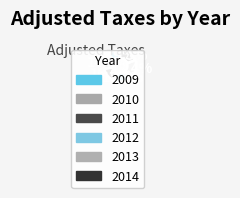

To the nearest percent, what portion does 2014 represent?

19%